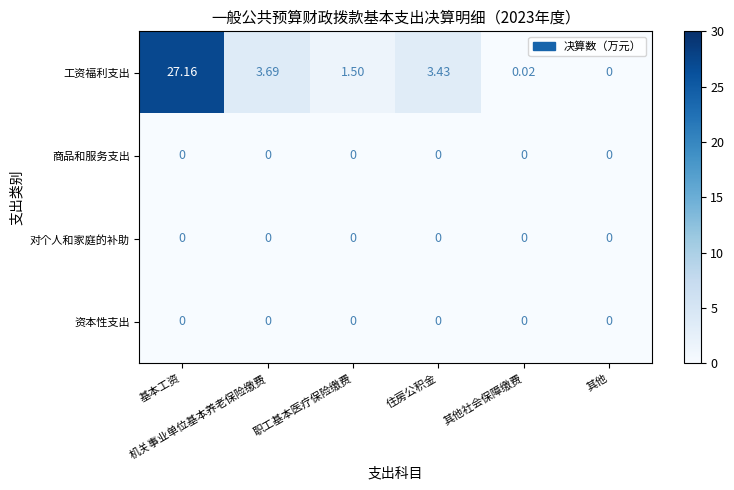

Which series has the widest spread of values?

工资福利支出